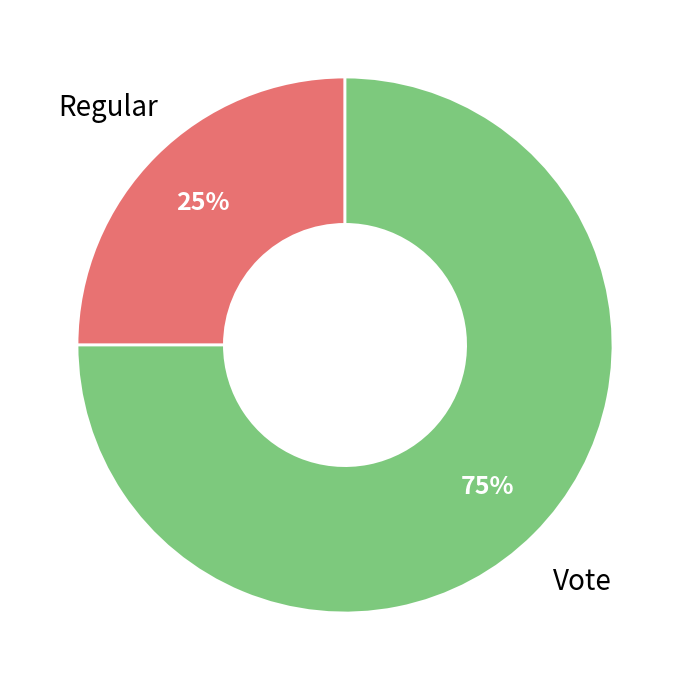

Does any single category account for the majority?

Yes